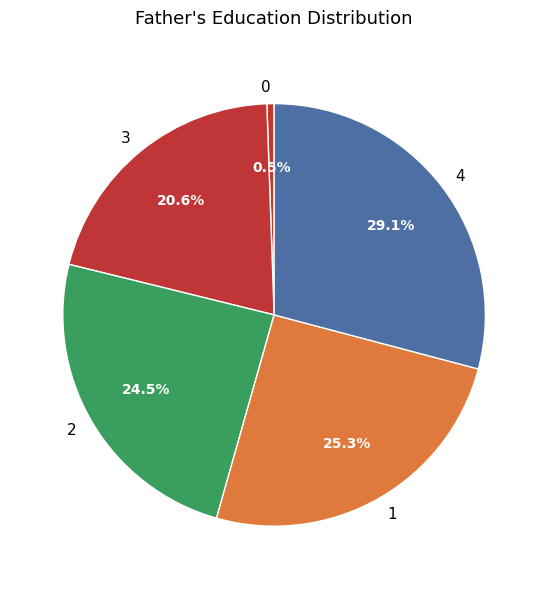

Is there any slice that represents more than half of the pie?

No